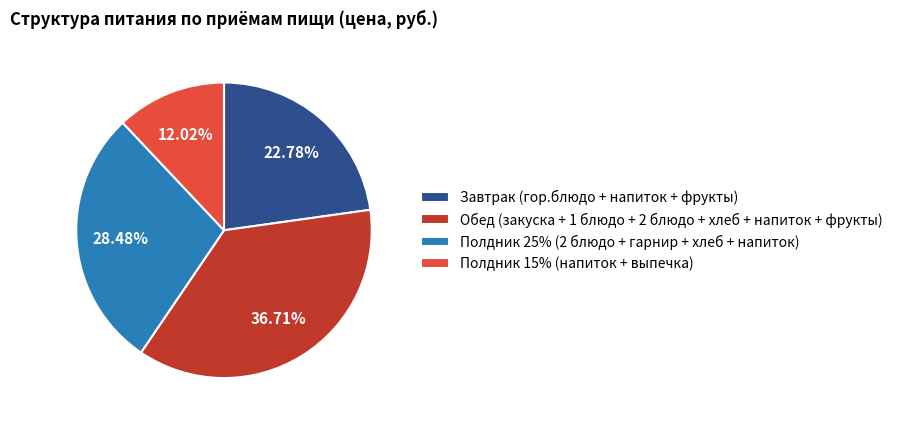

What percentage is the Полдник 15% (напиток + выпечка) slice, to the nearest percent?

12%